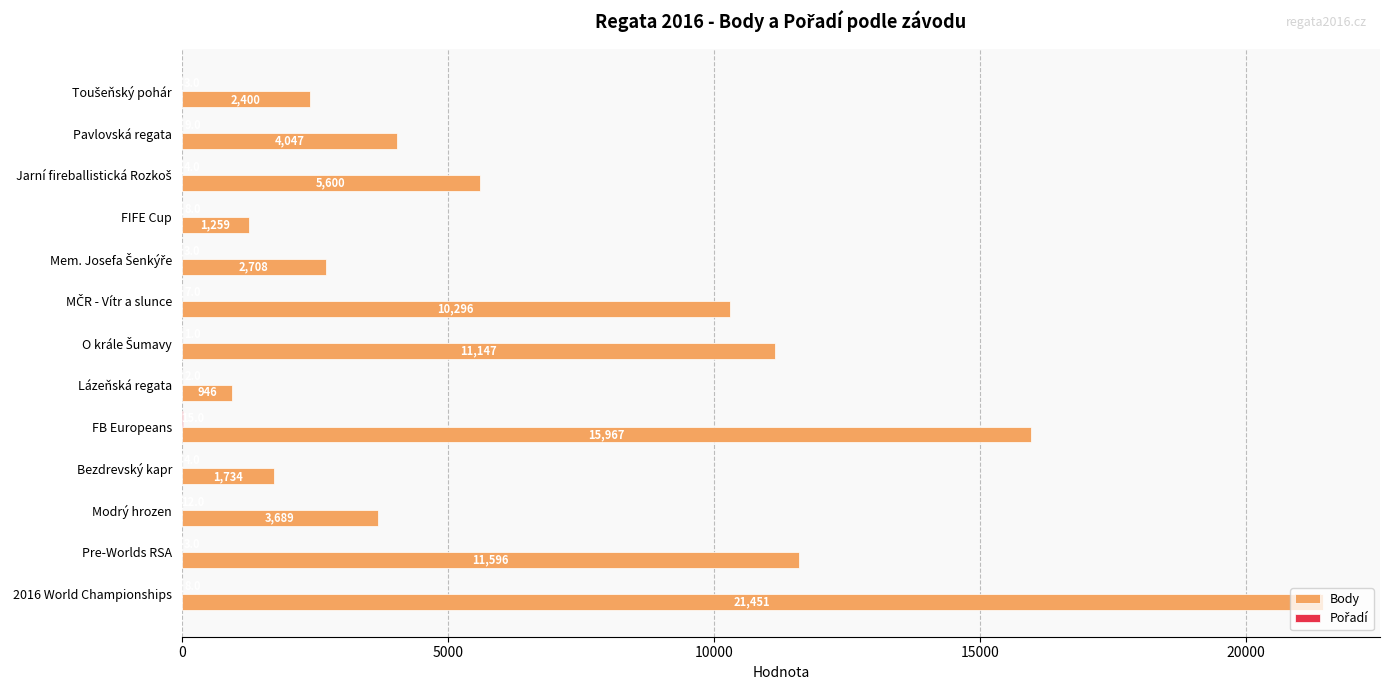

The Body series shows 21451 at 2016 World Championships. True or false?

True